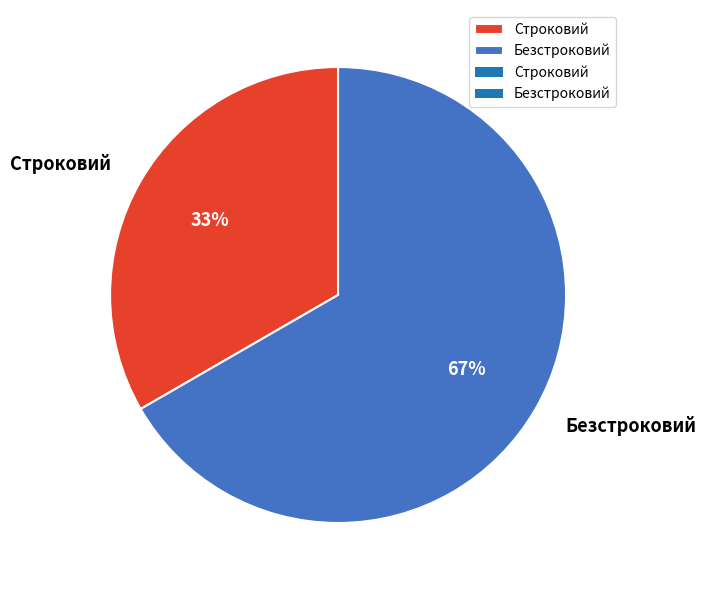

Which slice is the largest?

Безстроковий